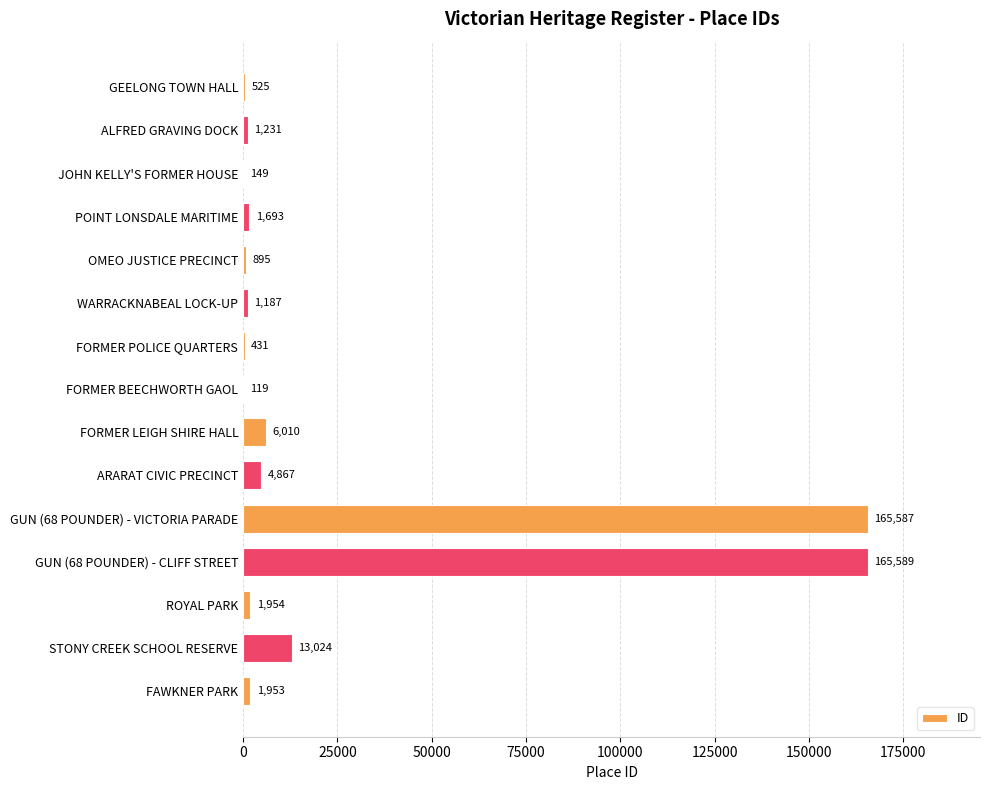

The value at ALFRED GRAVING DOCK is 1231. True or false?

True